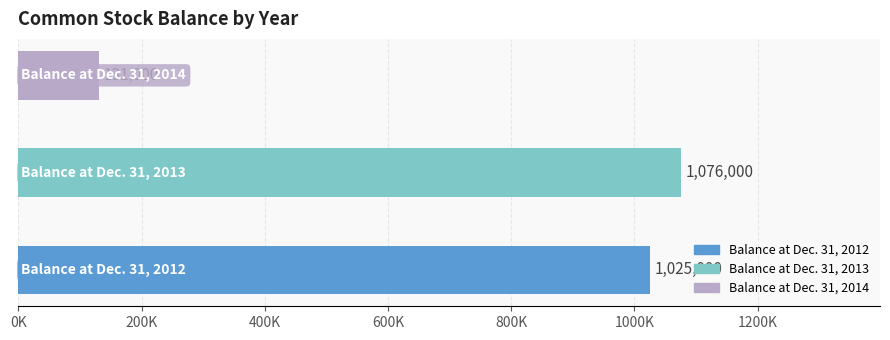

What is the difference between the maximum and minimum values?

945000